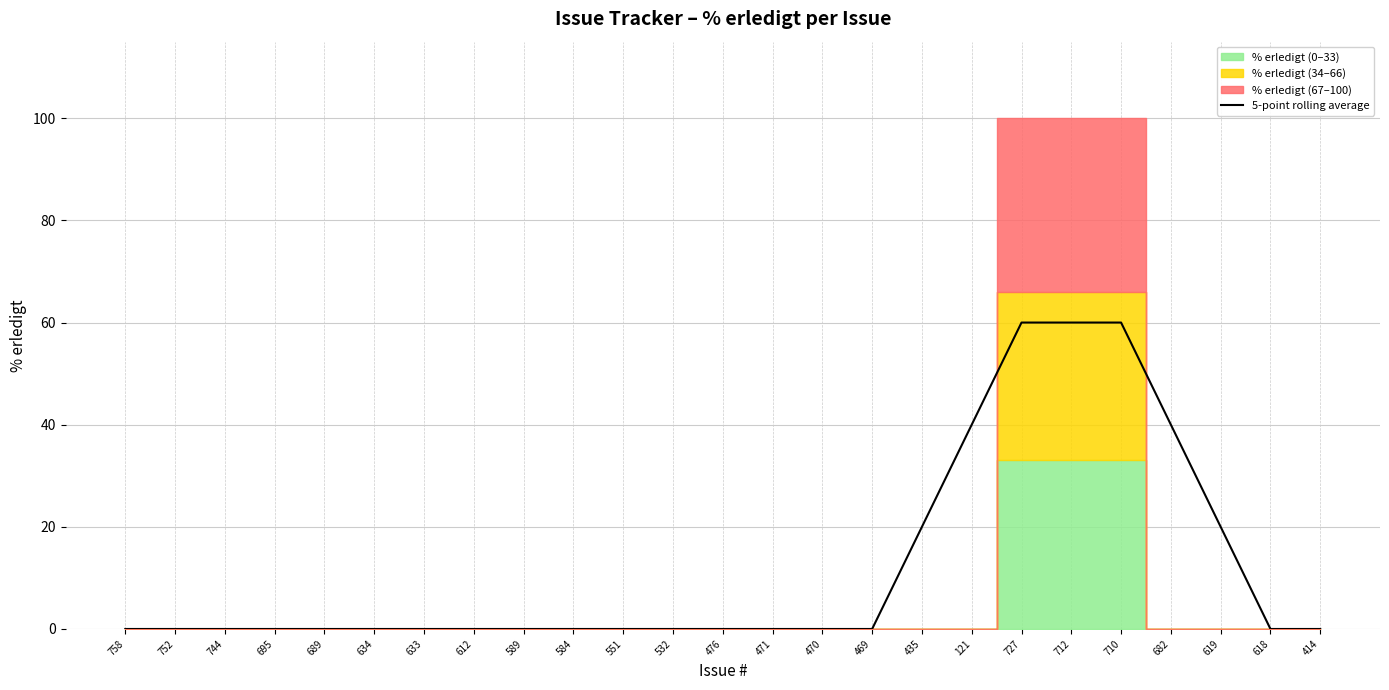

What value does the data have at 682, to the nearest 5?

40